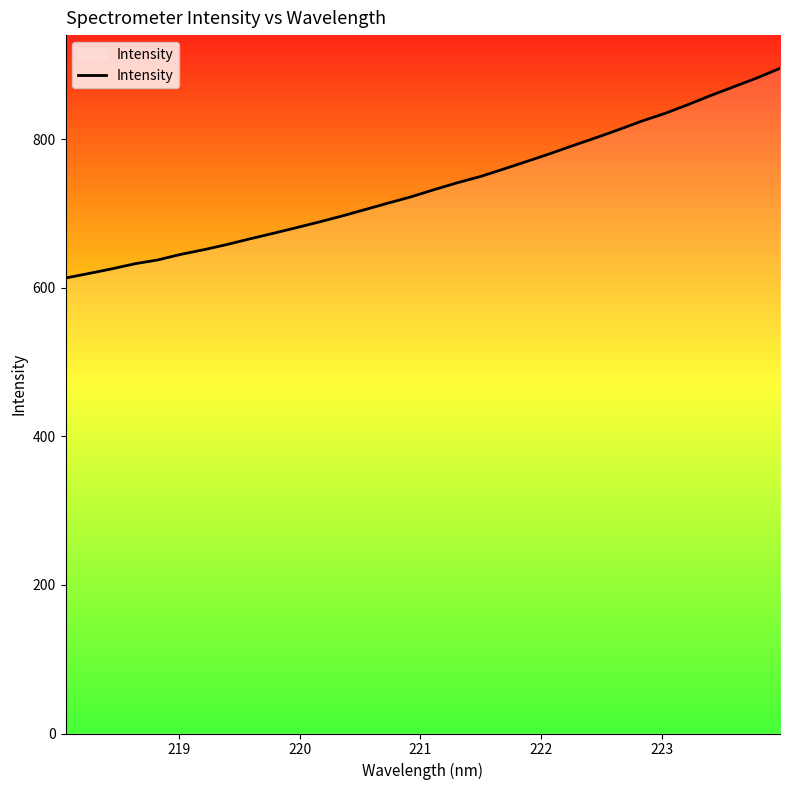

What is the difference between the maximum and minimum values?

282.3